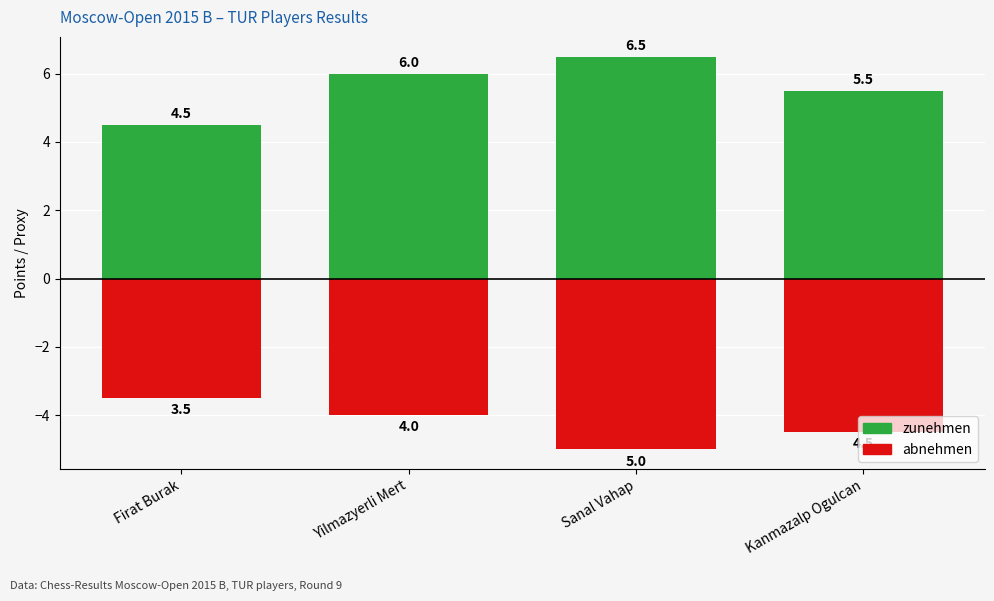

Count the number of data series in this chart.

2